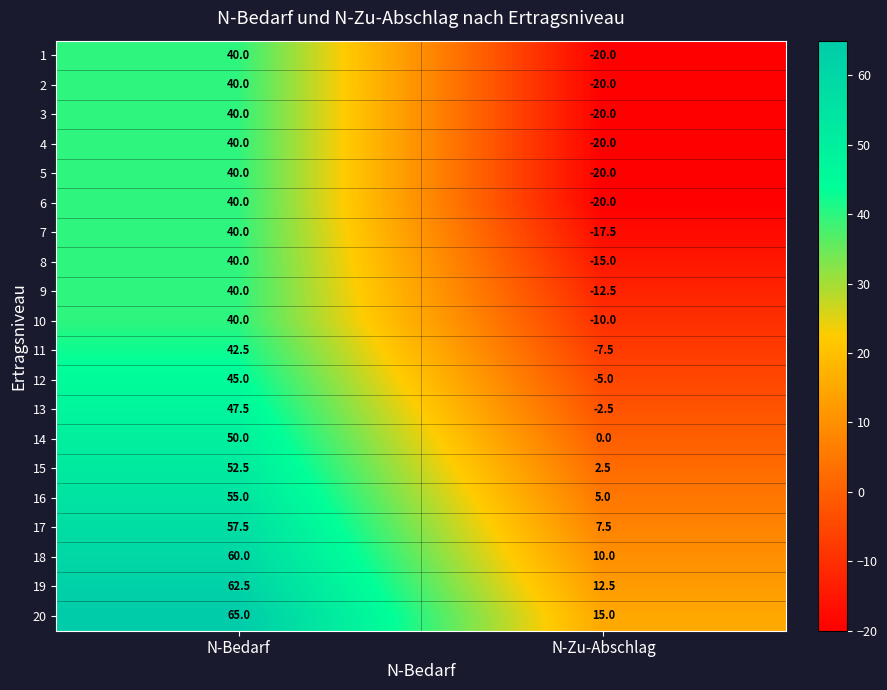

True or false: 10 has a value of -10.0 at N-Zu-Abschlag.

True